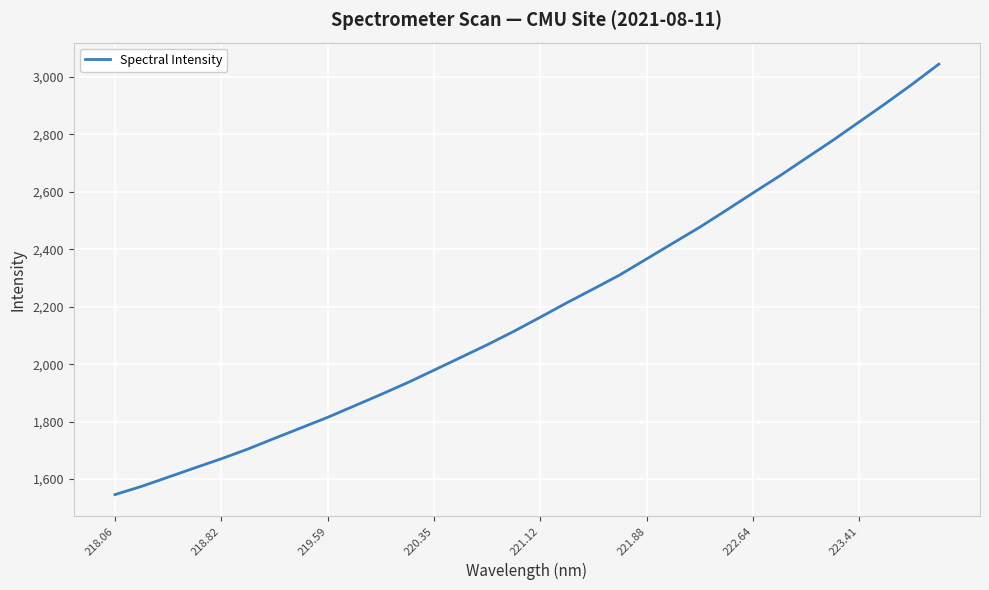

What is the difference between the second highest and second lowest values?

1400.7